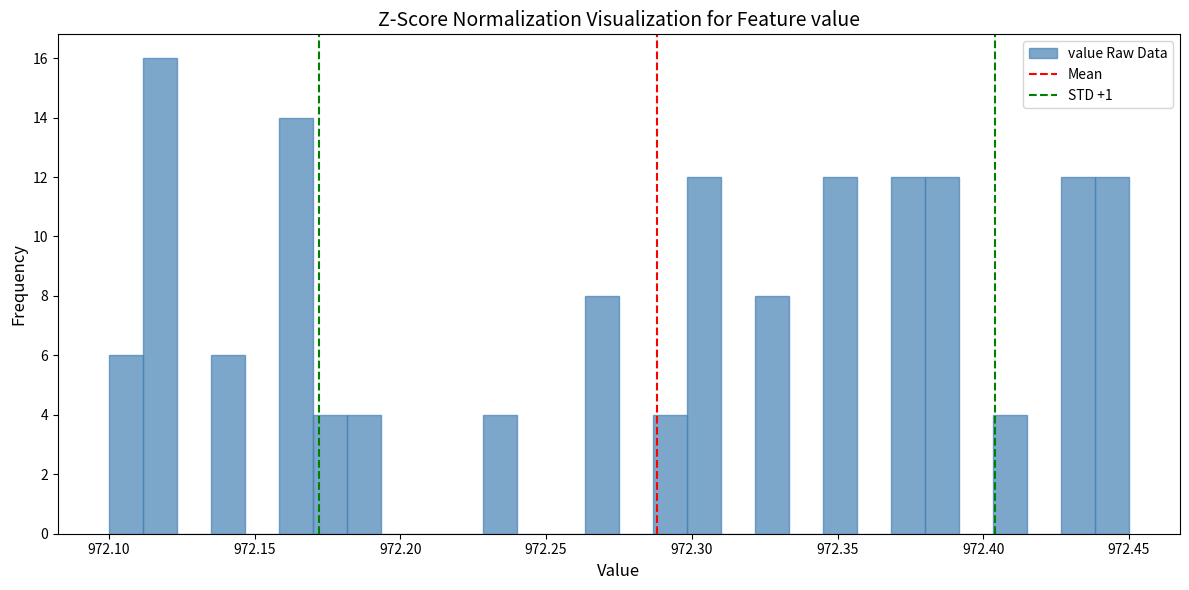

Around what value on the x-axis is the tallest bar? Give the approximate position of its centre, as read against the axis.

972.120